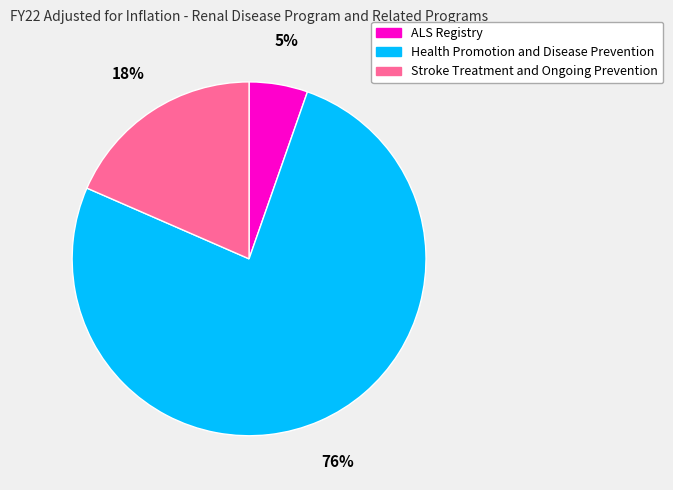

How many slices are in this pie chart?

3